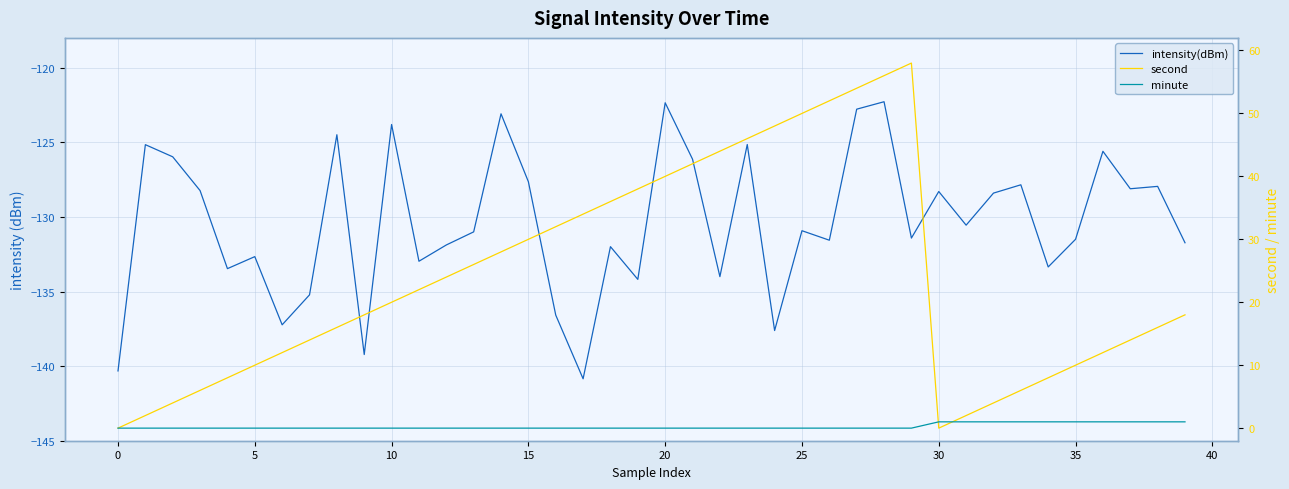

What is the difference between the maximum and minimum values in the minute series?

1.0